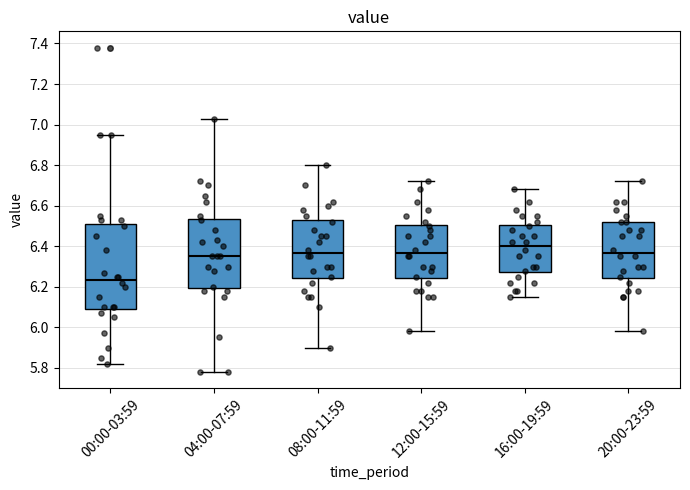

Which box has the highest median line?

16:00-19:59